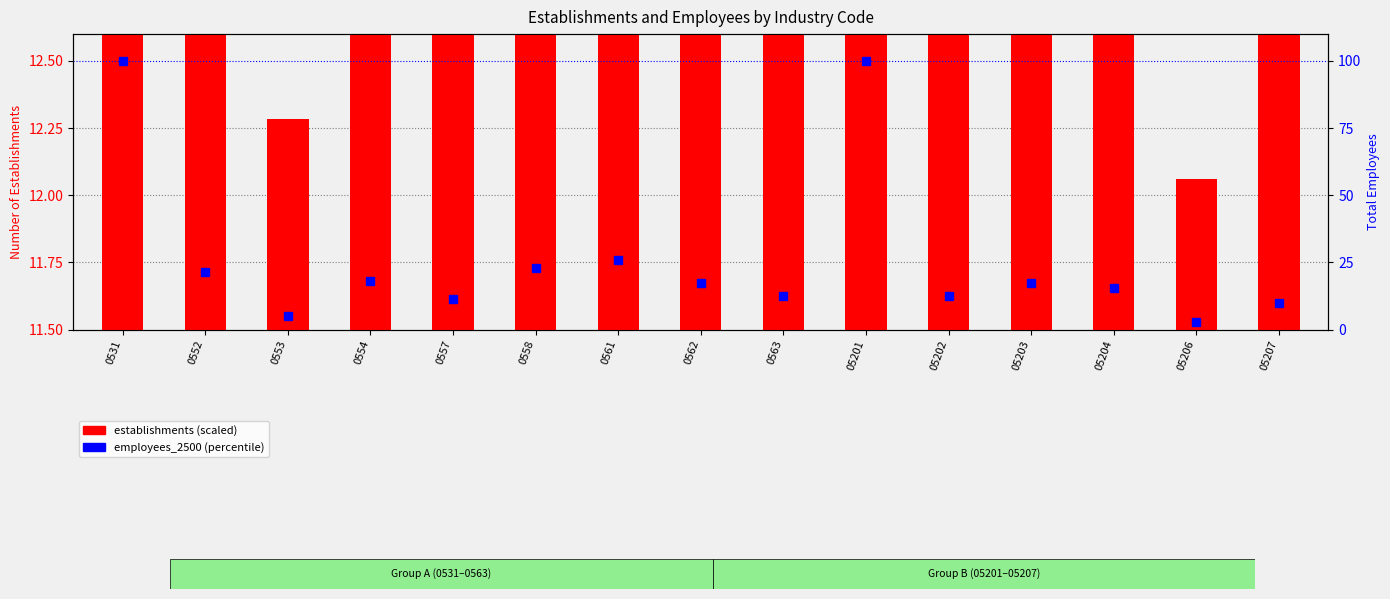

Where does the establishments (scaled) series first go above 13?

0531